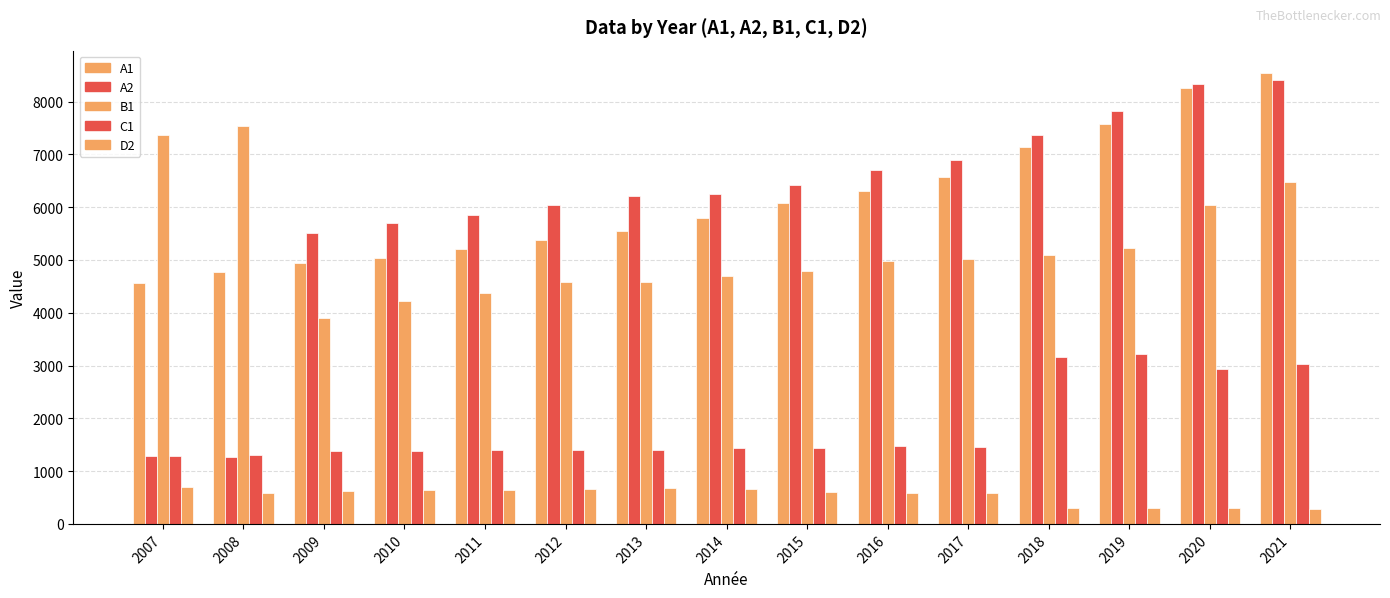

Count the number of data series in this chart.

5